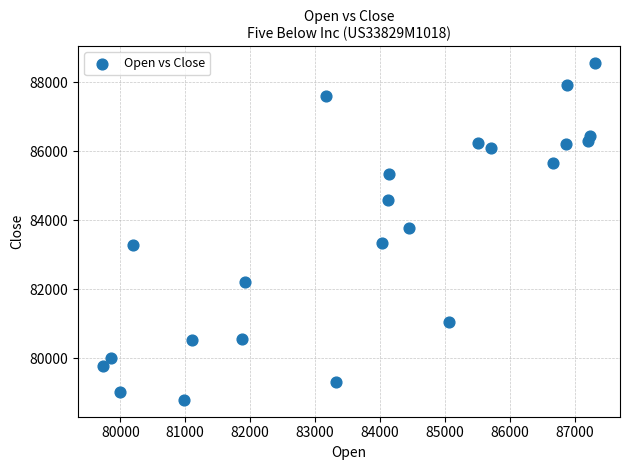

What Y value in the scatter plot is closest to 83679?

83794